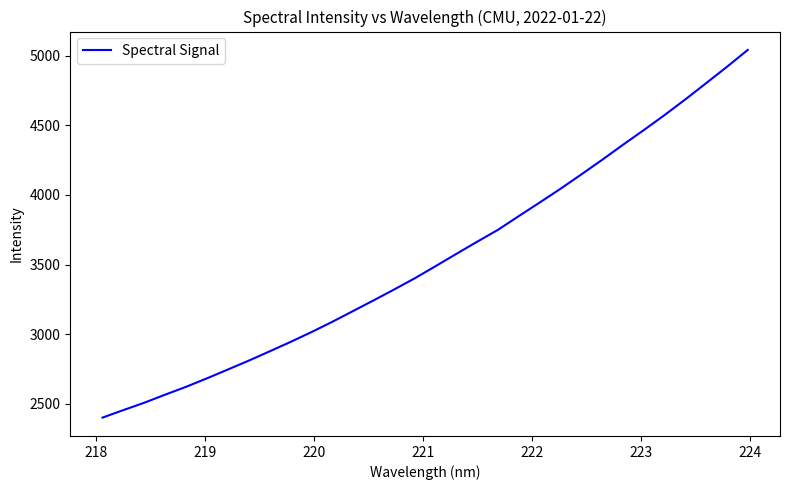

What is the smallest value displayed?

2401.4